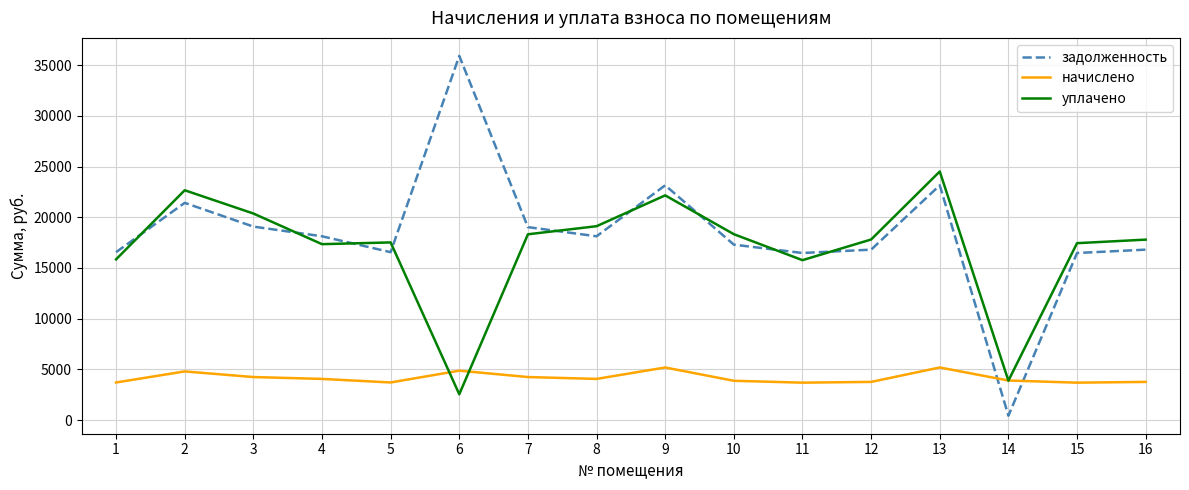

The value of уплачено at 3 is 12012.7. True or false?

False